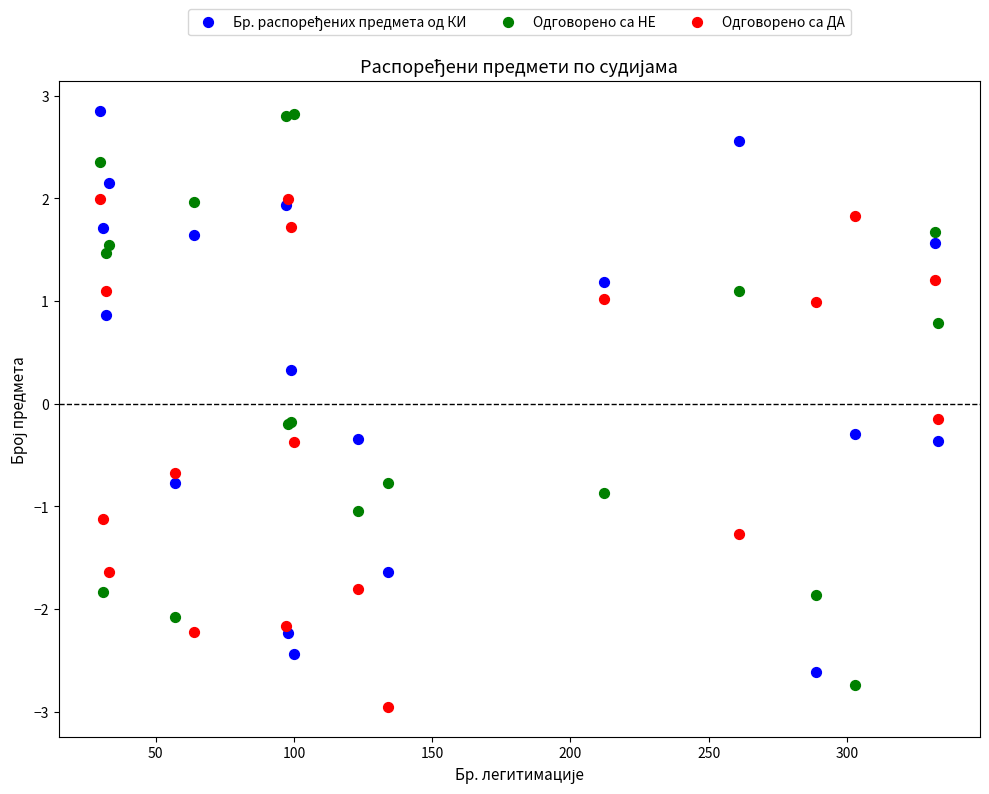

Which series contains the lowest Y value?

Одговорено са ДА